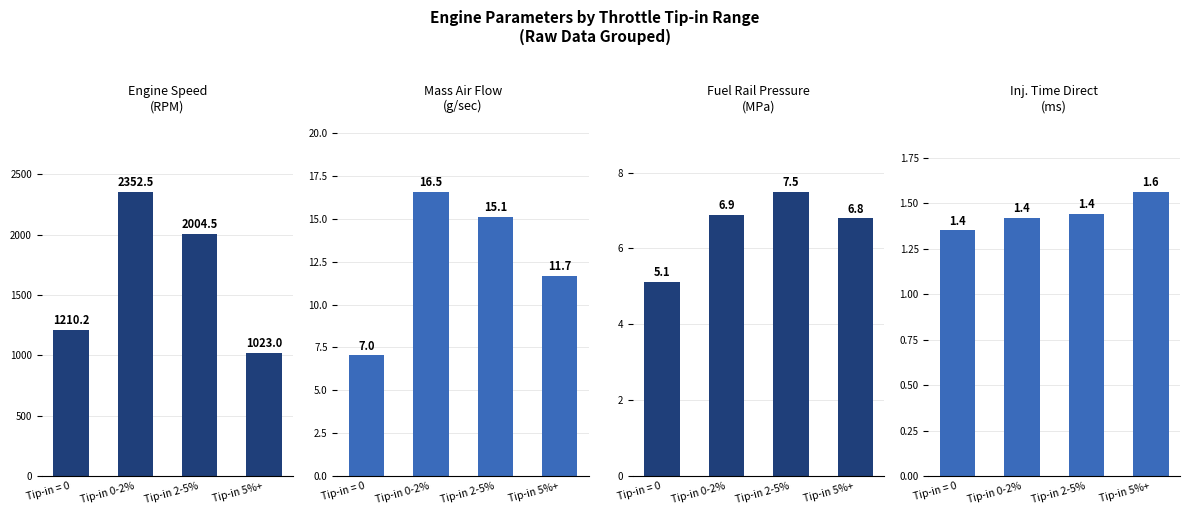

At which category is the sum across all series the highest?

Tip-in 0-2%